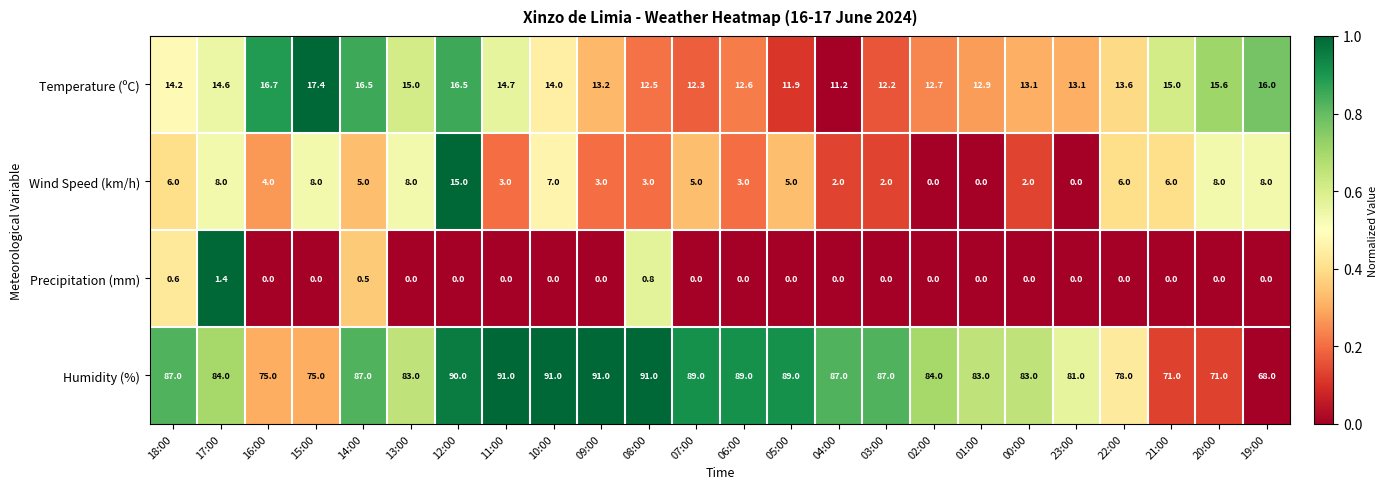

Between 14:00 and 22:00, which series saw the biggest shift?

Humidity (%)